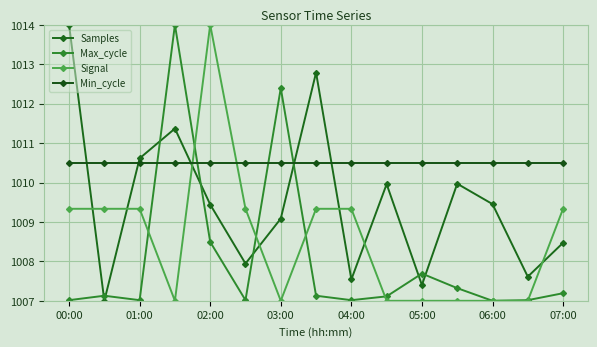

How many data points in Samples are above 1009?

9